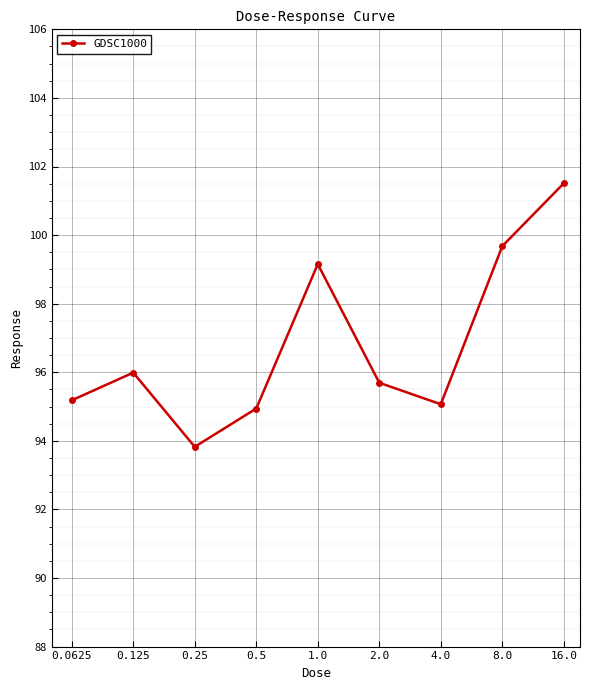

What is the difference between the second highest and second lowest values?

4.7